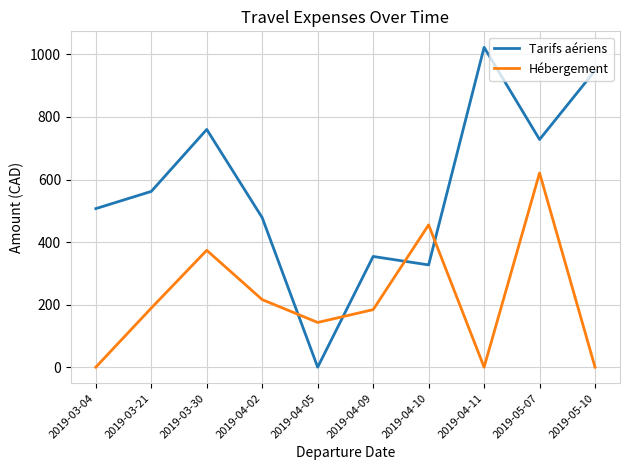

How many lines are shown in the chart?

2